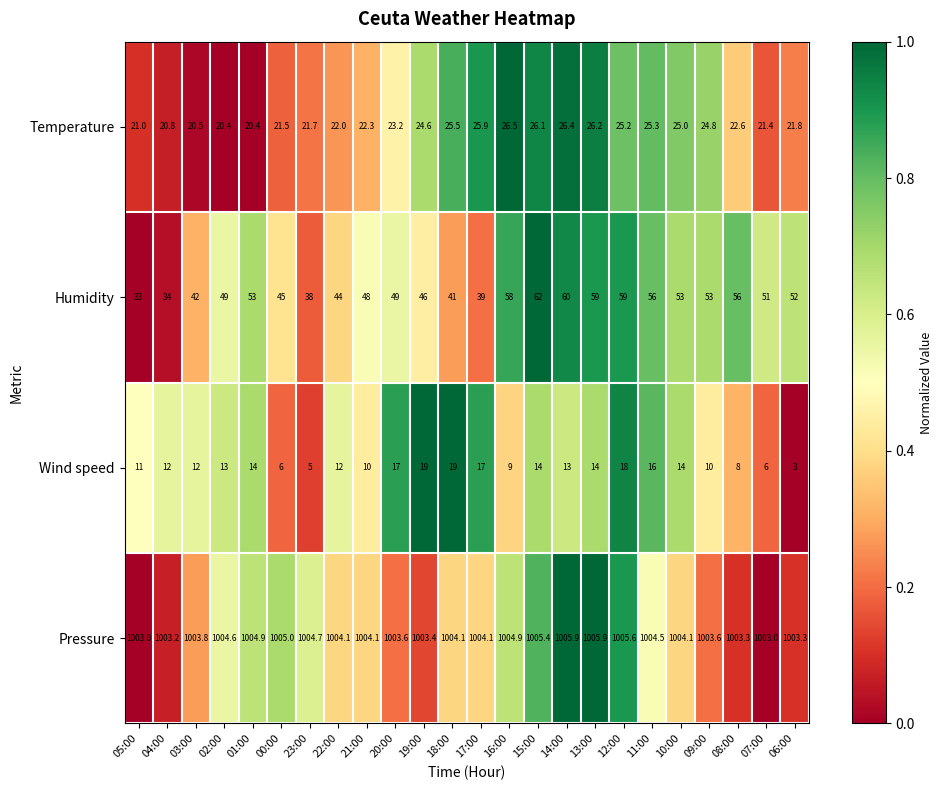

How many categories are shown in the chart?

24